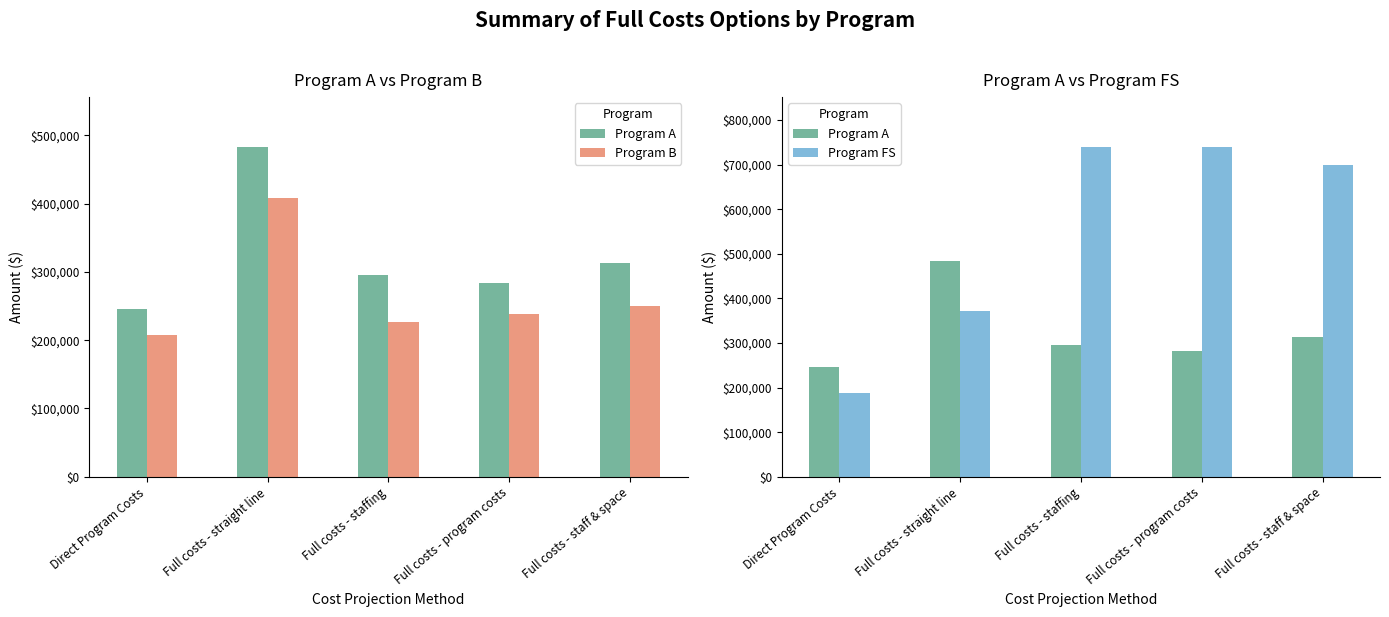

What is the difference between the maximum and minimum values in the Program B series?

200007